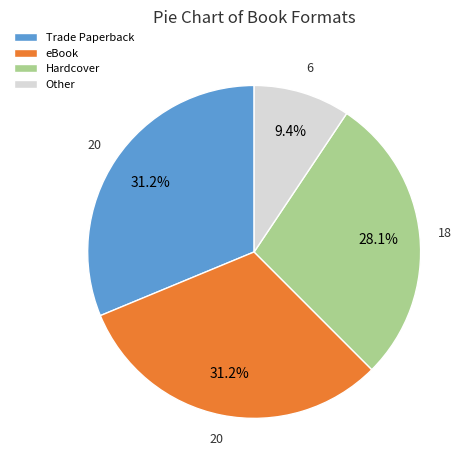

What is the ratio of the value at Trade Paperback to the value at eBook?

1.0